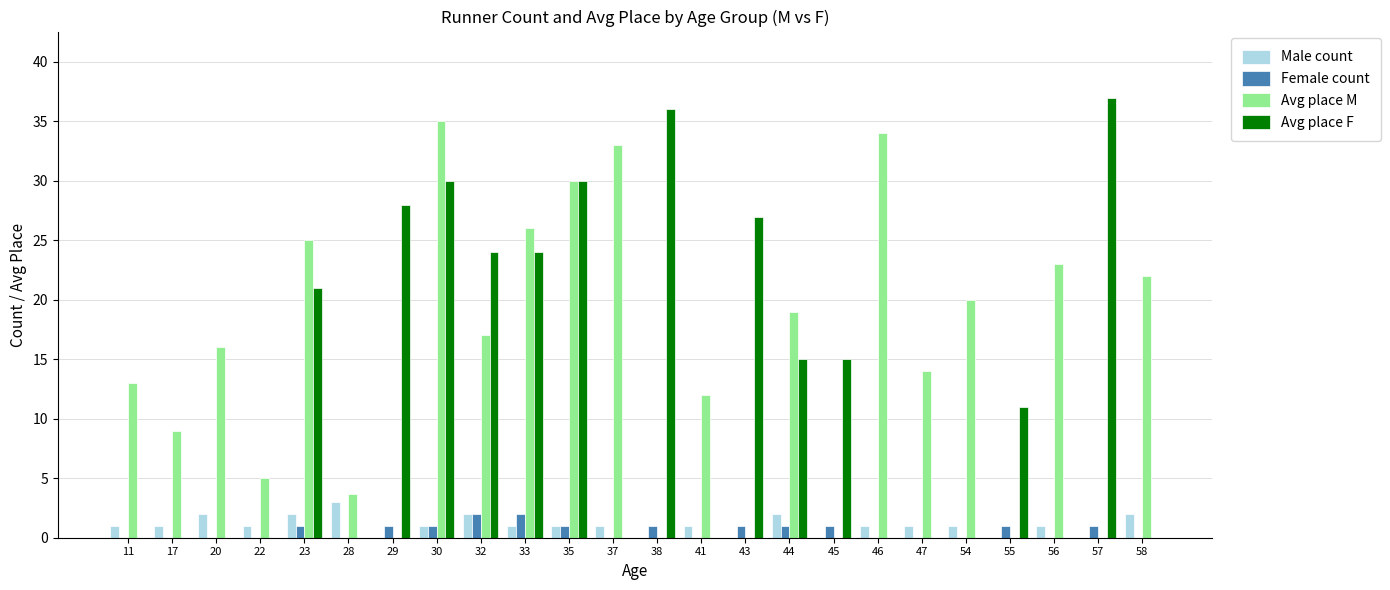

What is the maximum value for Female count?

2.0